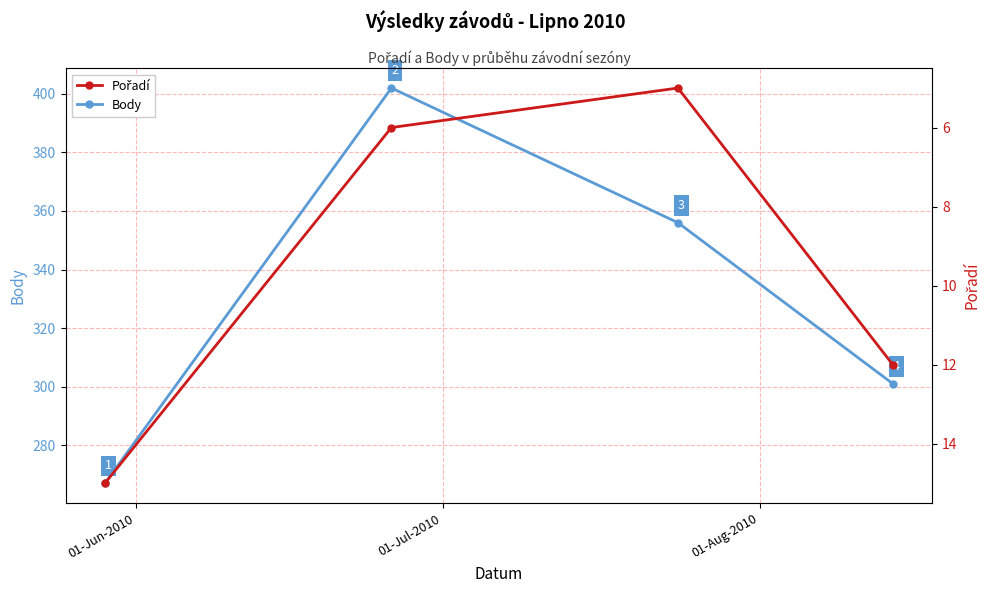

What is the maximum value for Body?

402